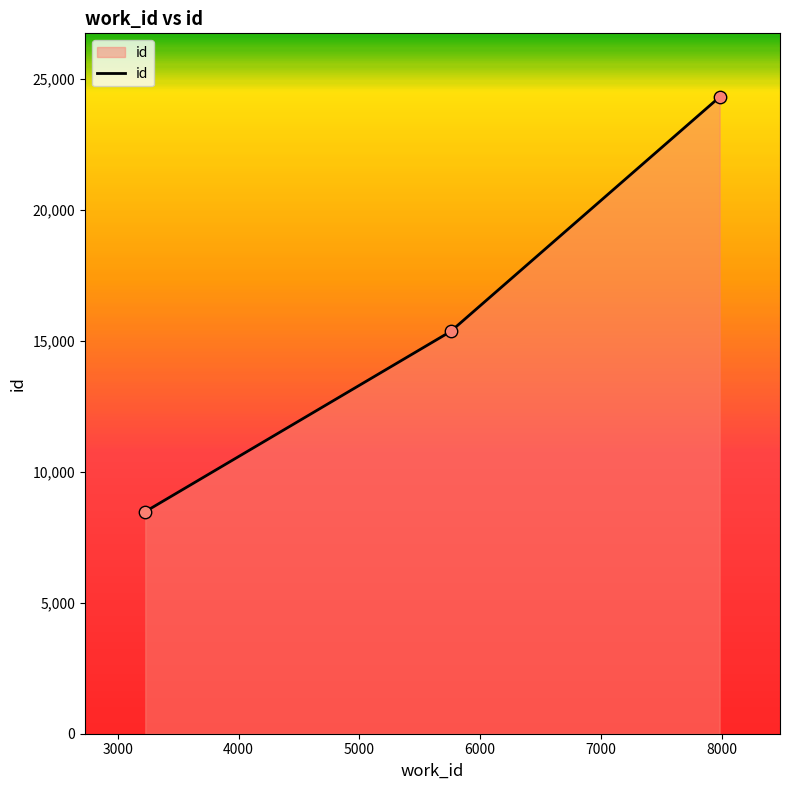

What is the smallest value displayed?

8477